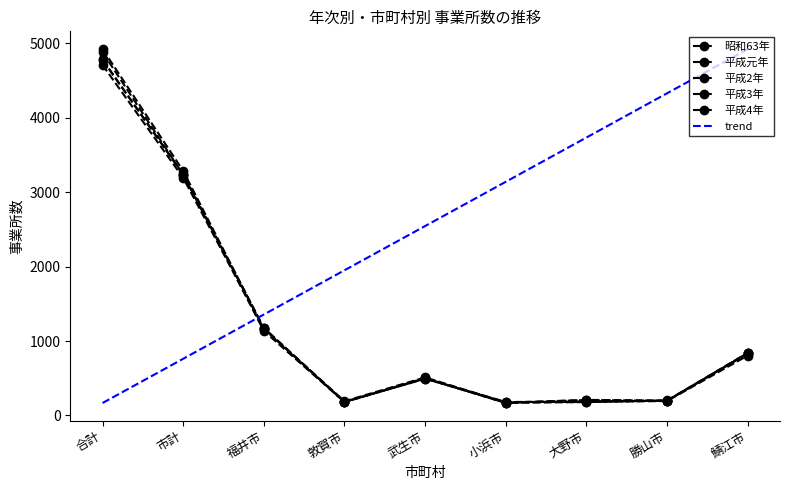

What position from the left is 福井市?

3